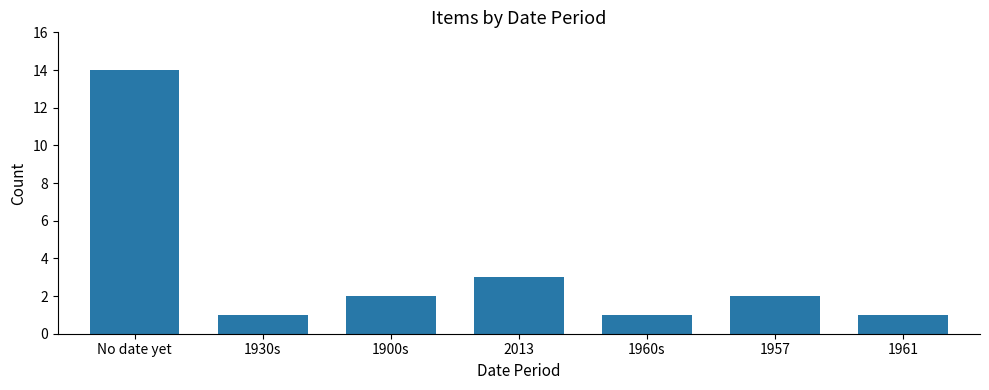

The chart shows a value of 2 at 1957. True or false?

True